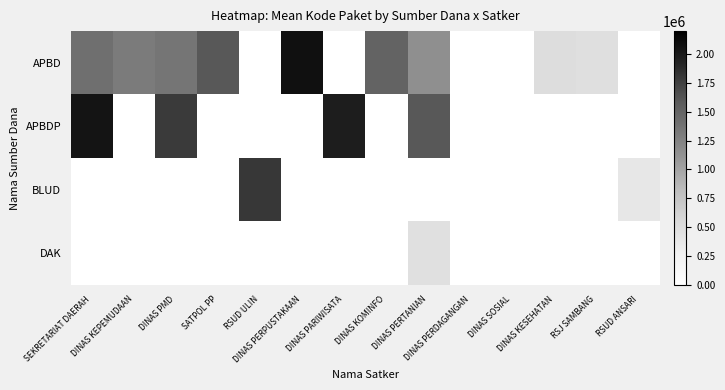

Reading left to right, what are all the values shown in this chart?

APBD: SEKRETARIAT DAERAH=1406319.7	DINAS KEPEMUDAAN=1308563.0	DINAS PMD=1354517.0	SATPOL PP=1597005.0	RSUD ULIN=0.0	DINAS PERPUSTAKAAN=2073306.0	DINAS PARIWISATA=0.0	DINAS KOMINFO=1502912.0	DINAS PERTANIAN=1149751.0	DINAS PERDAGANGAN=0.0	DINAS SOSIAL=0.0	DINAS KESEHATAN=494343.3	RSJ SAMBANG=477993.0	RSUD ANSARI=0.0
APBDP: SEKRETARIAT DAERAH=2037404.0	DINAS KEPEMUDAAN=0.0	DINAS PMD=1788370.0	SATPOL PP=0.0	RSUD ULIN=0.0	DINAS PERPUSTAKAAN=0.0	DINAS PARIWISATA=1980007.0	DINAS KOMINFO=0.0	DINAS PERTANIAN=1597864.0	DINAS PERDAGANGAN=0.0	DINAS SOSIAL=0.0	DINAS KESEHATAN=0.0	RSJ SAMBANG=0.0	RSUD ANSARI=0.0
BLUD: SEKRETARIAT DAERAH=0.0	DINAS KEPEMUDAAN=0.0	DINAS PMD=0.0	SATPOL PP=0.0	RSUD ULIN=1806871.5	DINAS PERPUSTAKAAN=0.0	DINAS PARIWISATA=0.0	DINAS KOMINFO=0.0	DINAS PERTANIAN=0.0	DINAS PERDAGANGAN=0.0	DINAS SOSIAL=0.0	DINAS KESEHATAN=0.0	RSJ SAMBANG=0.0	RSUD ANSARI=378648.5
DAK: SEKRETARIAT DAERAH=0.0	DINAS KEPEMUDAAN=0.0	DINAS PMD=0.0	SATPOL PP=0.0	RSUD ULIN=0.0	DINAS PERPUSTAKAAN=0.0	DINAS PARIWISATA=0.0	DINAS KOMINFO=0.0	DINAS PERTANIAN=469620.5	DINAS PERDAGANGAN=0.0	DINAS SOSIAL=0.0	DINAS KESEHATAN=0.0	RSJ SAMBANG=0.0	RSUD ANSARI=0.0